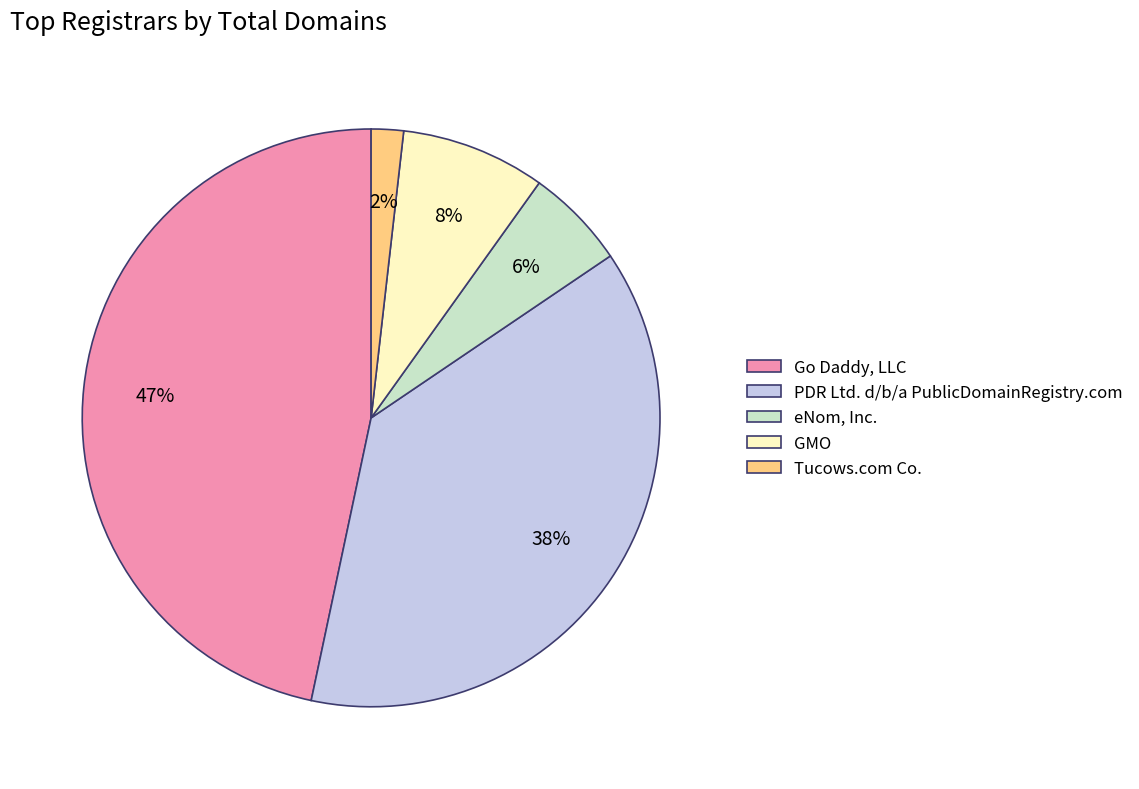

How many slices are in this pie chart?

5